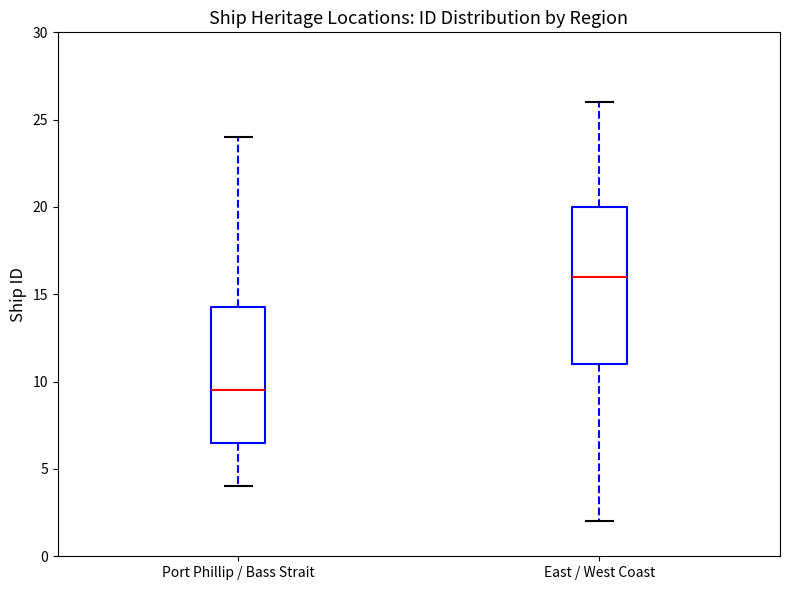

Where does the lower whisker of the box for Port Phillip / Bass Strait end on the y-axis? The values are not printed on the chart, so give them approximately, as read against the axis.

4.0